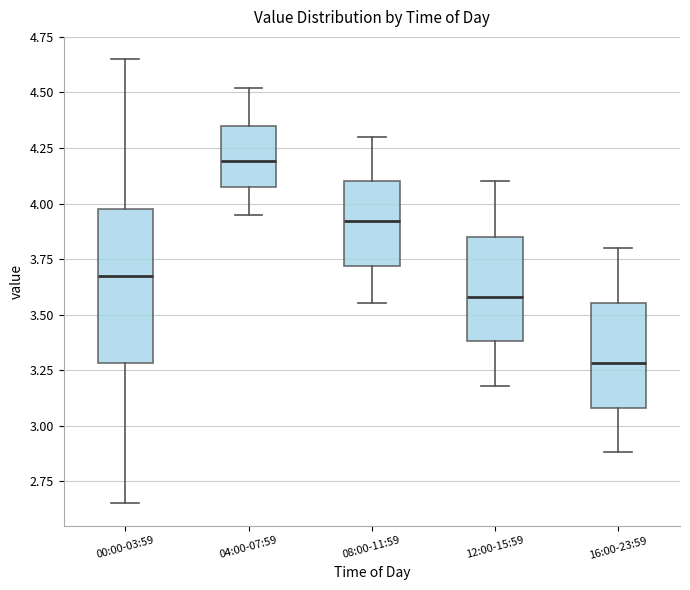

Reading left to right, transcribe this box plot: for each box, give where its median line is, the range the box spans, and where its two whiskers end, as read against the y-axis. The values are not printed on the chart, so give them approximately, as read against the axis.

00:00-03:59: median 3.70, box 3.30 to 4.00, whiskers 2.65 to 4.65
04:00-07:59: median 4.20, box 4.05 to 4.35, whiskers 3.95 to 4.50
08:00-11:59: median 3.90, box 3.70 to 4.10, whiskers 3.55 to 4.30
12:00-15:59: median 3.60, box 3.40 to 3.85, whiskers 3.20 to 4.10
16:00-23:59: median 3.30, box 3.10 to 3.55, whiskers 2.90 to 3.80